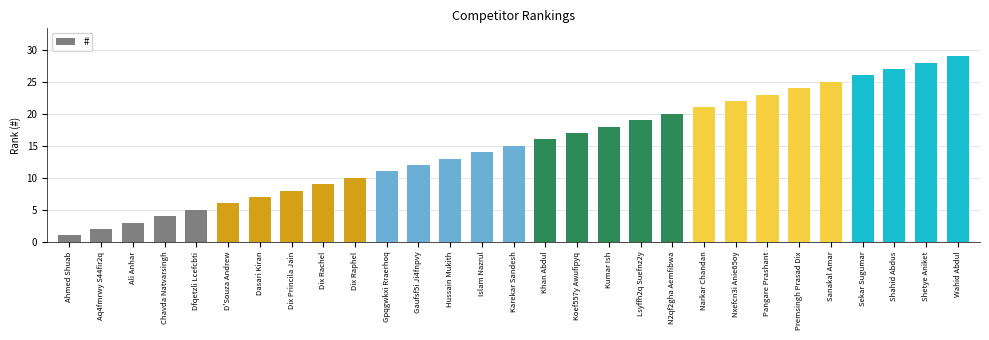

List the labels in order of value, largest first.

Wahid Abdul, Shetye Aniket, Shahid Abdus, Sekar Sugumar, Sanakal Amar, Premsingh Prasad Dix, Pangare Prashant, Nxefcn3i Anie65oy, Narkar Chandan, N2qf2gha Aemfibwa, Lsyffh2q Suefnz2y, Kumar Ish, Koef557y Awufipyq, Khan Abdul, Karekar Sandesh, Islam Nazrul, Hussain Mukith, Gaufsf5i Ji4fnpvy, Gpqgwkxi Rraerhoq, Dix Raphel, Dix Rachel, Dix Princila Jain, Dasari Kiran, D'Souza Andrew, Dfqetzli Lcefcbti, Chavda Natvarsingh, Ali Anhar, Aq4fmrwy S44fir2q, Ahmed Shuab